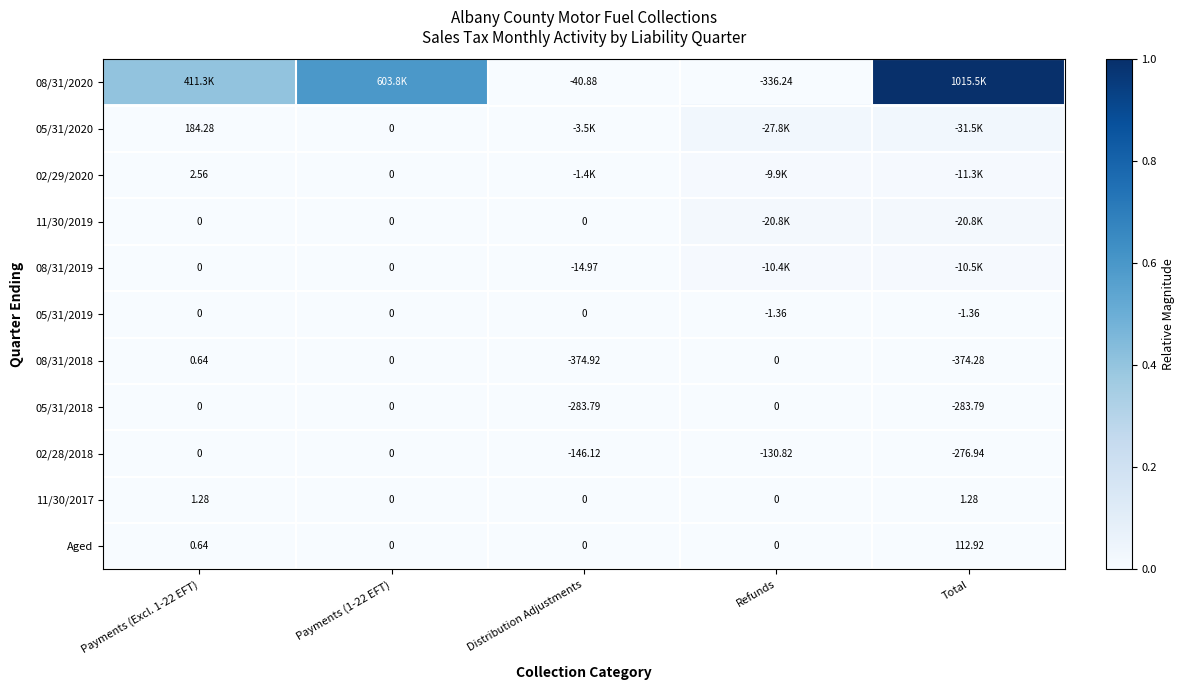

How many values in 08/31/2018 are below zero?

2